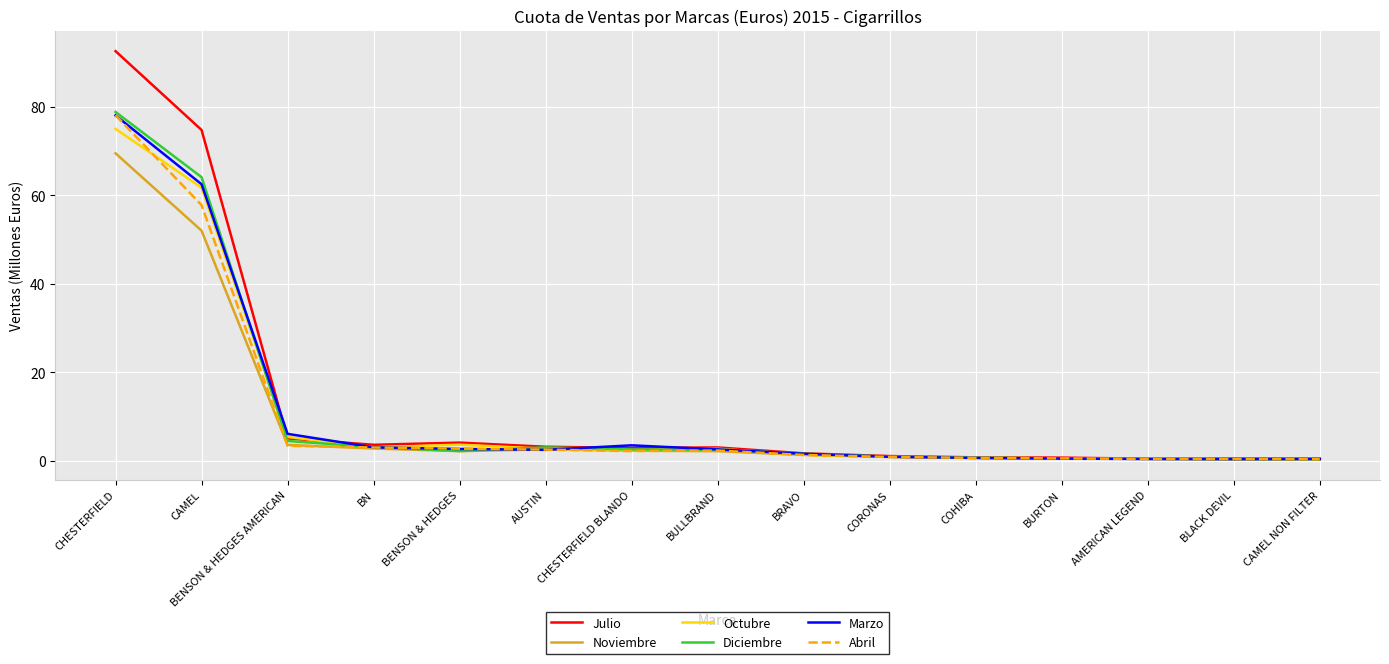

What position from the right is BENSON & HEDGES?

11